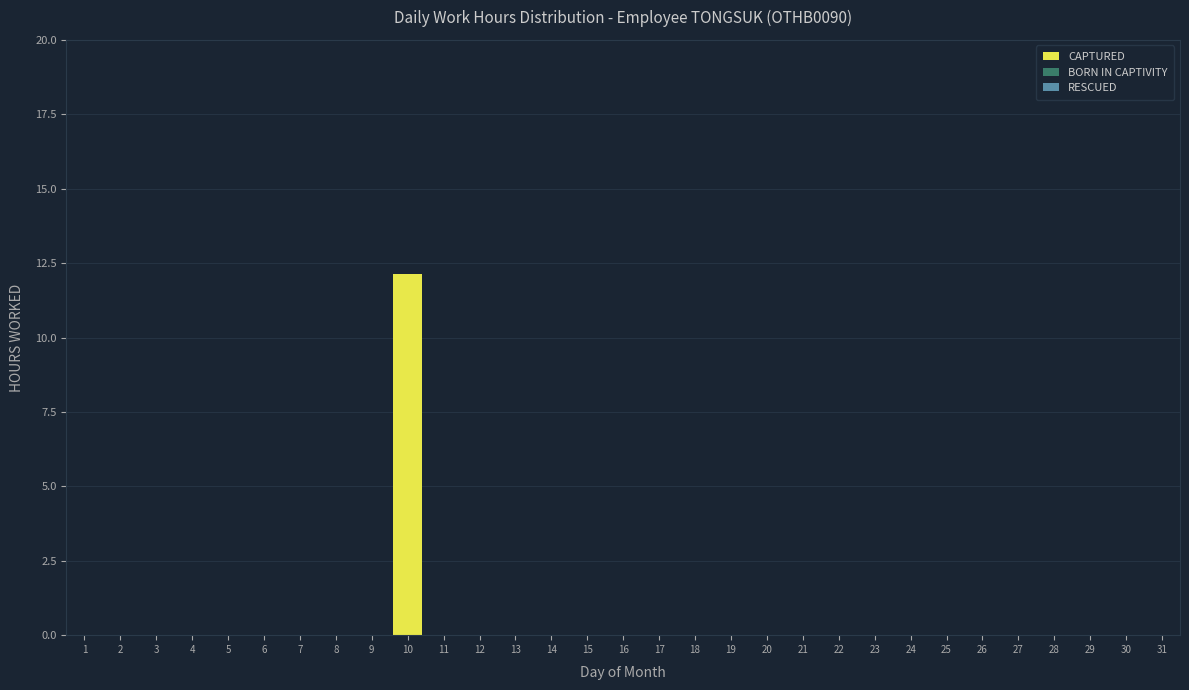

Is it true that the value at 12 is 0.0?

True